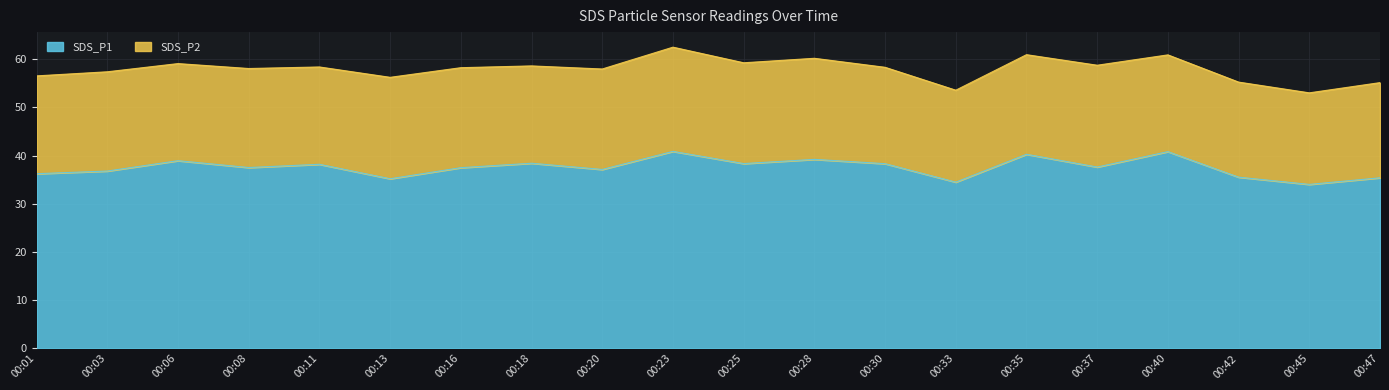

What is the difference between the maximum and minimum values?

6.9